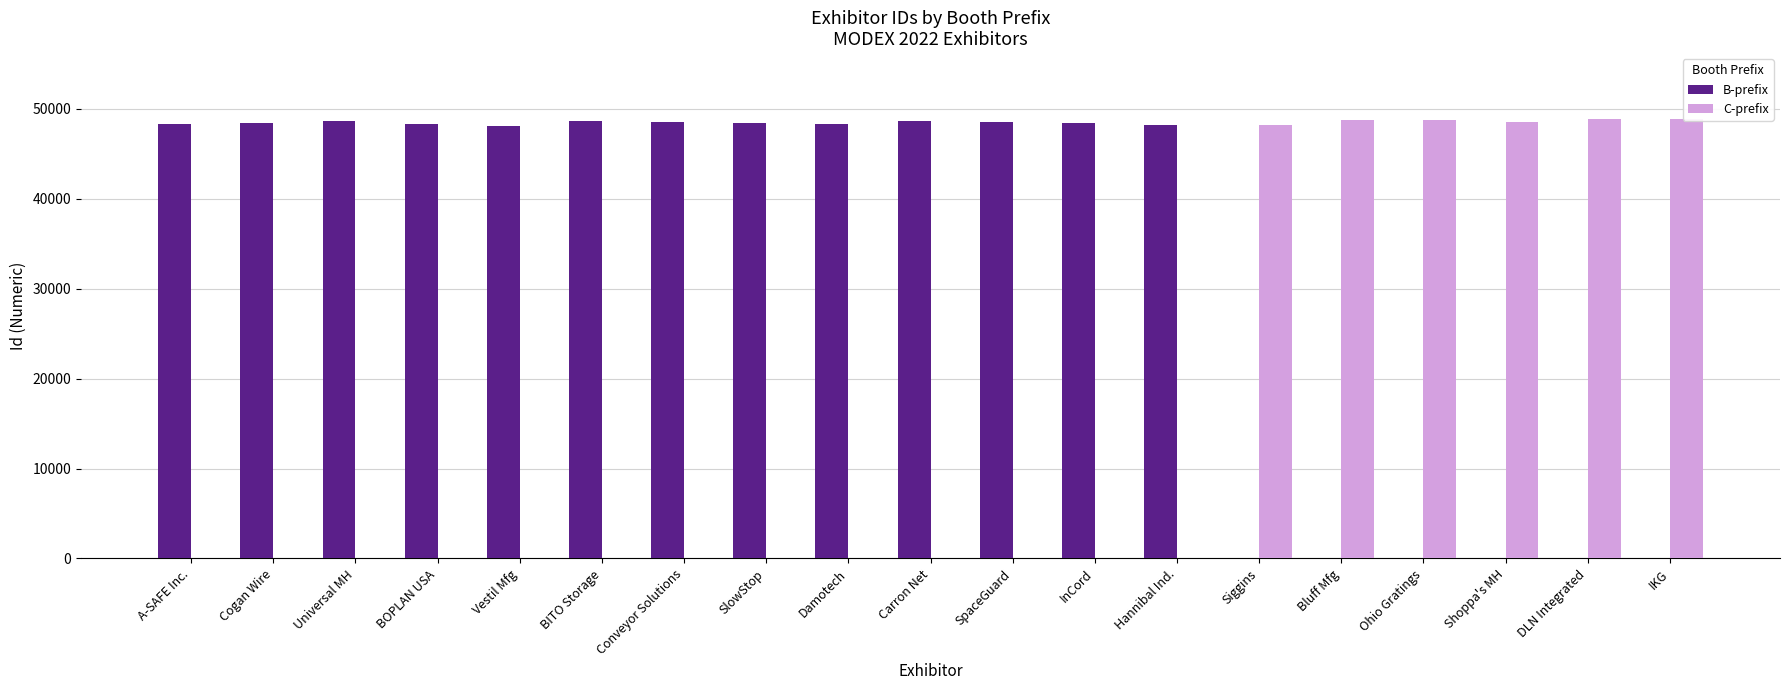

What are all the series names shown in the legend?

B-prefix, C-prefix